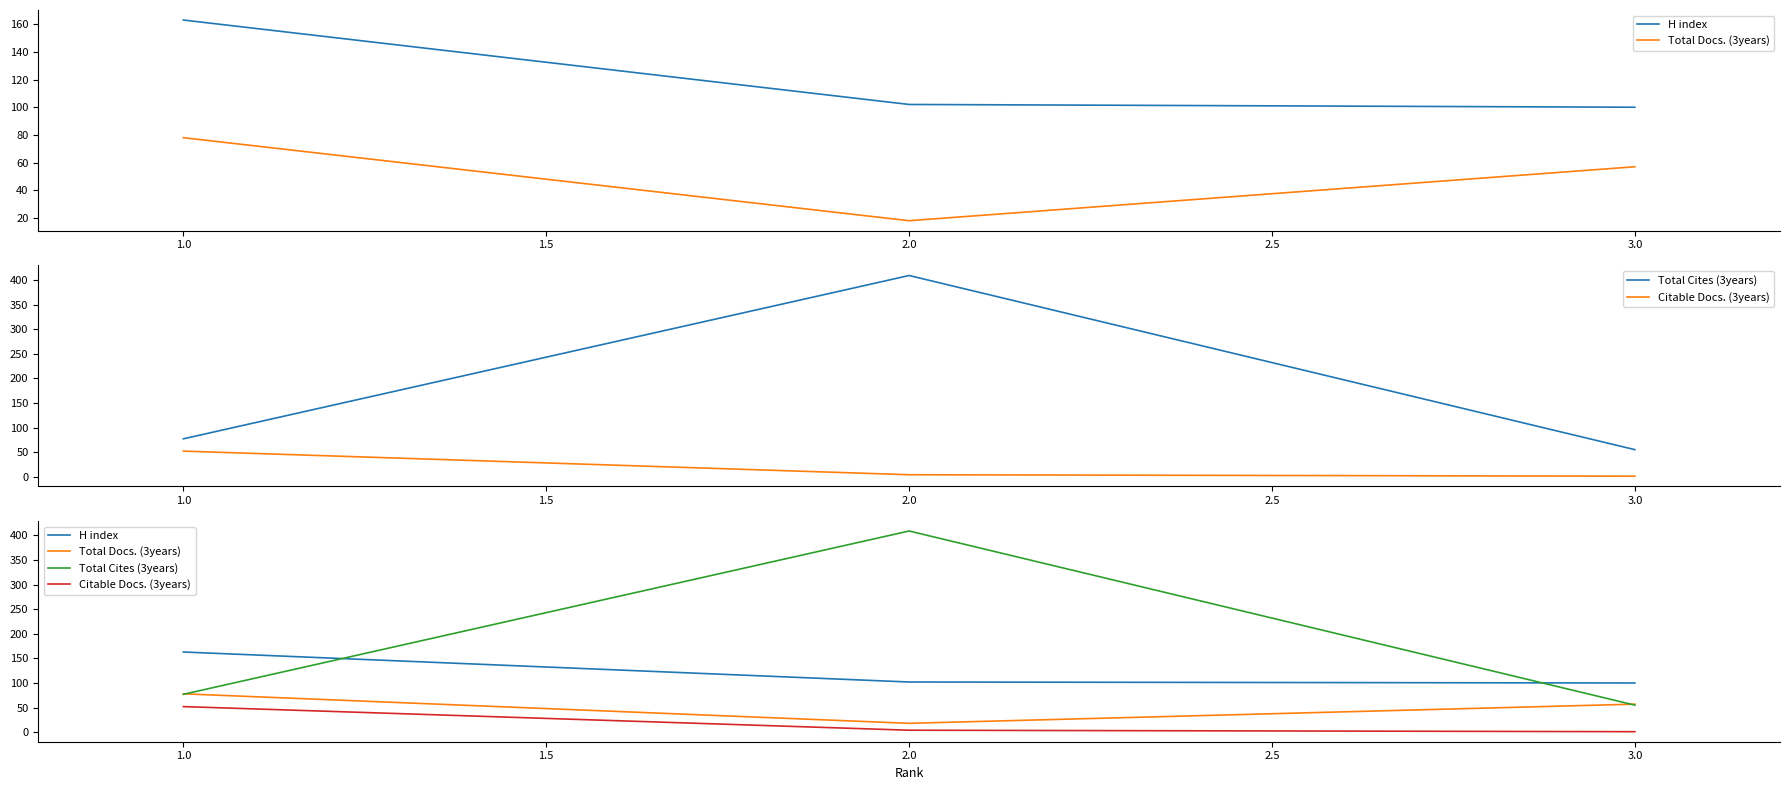

What is the greatest value displayed?

409